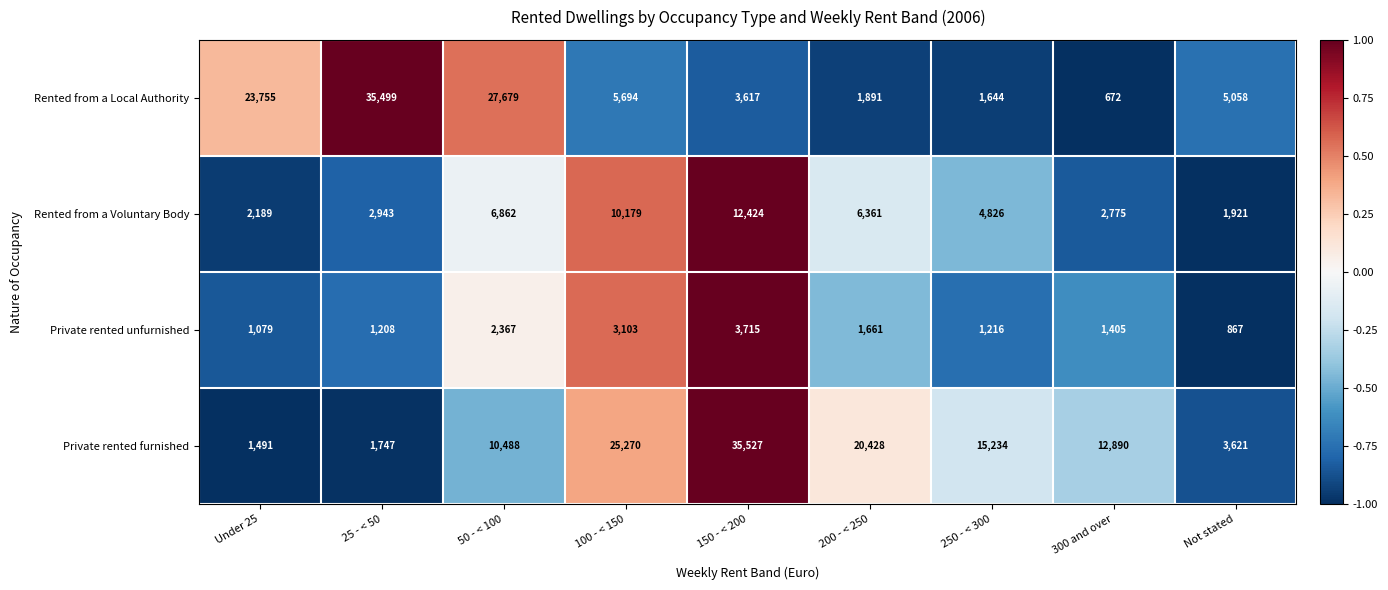

The value of Rented from a Voluntary Body at Under 25 is 3158. True or false?

False